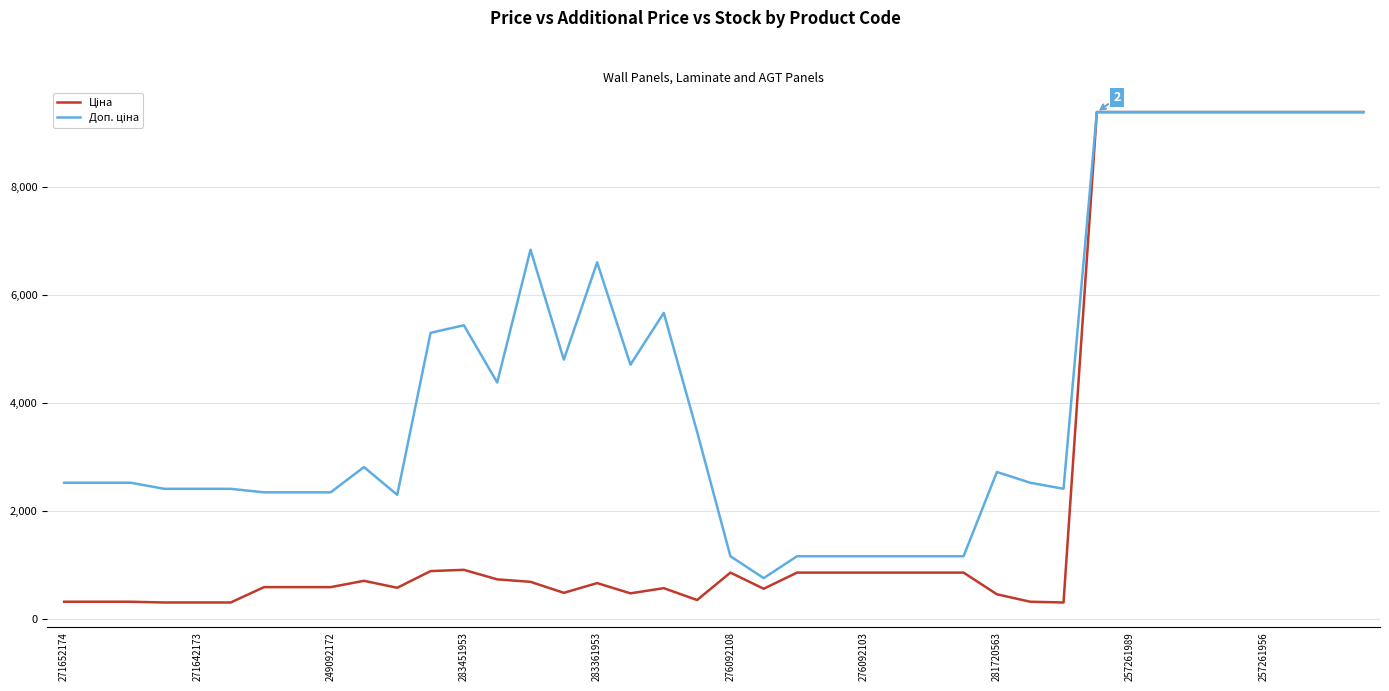

What is the greatest value displayed?

9379.3